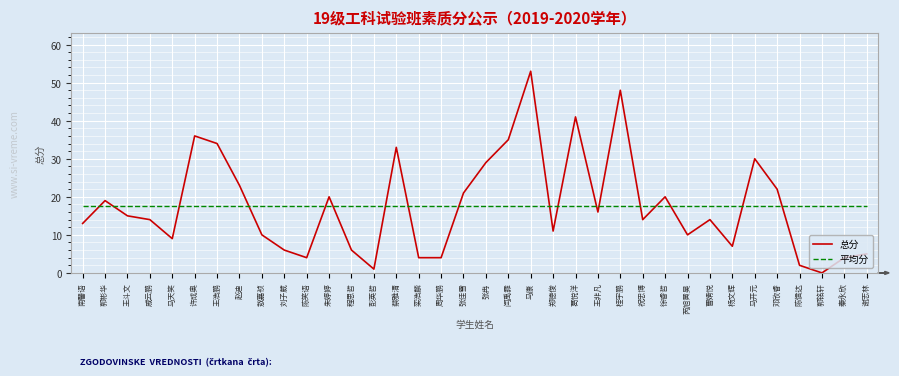

After their last crossing, which series has the higher values: 平均分 or 总分?

平均分